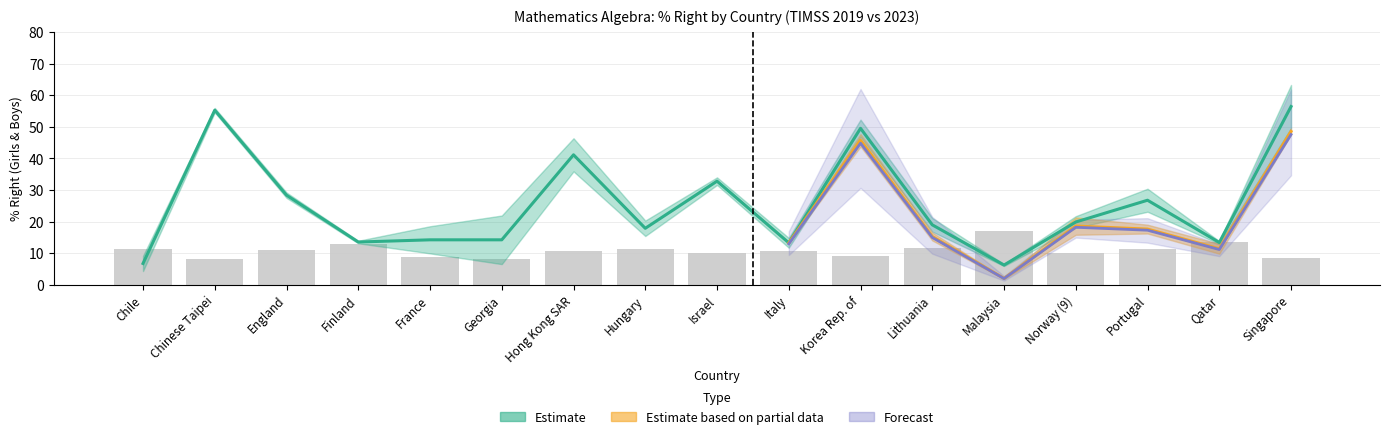

What is the sum of all BOY % RIGHT values?

429.0